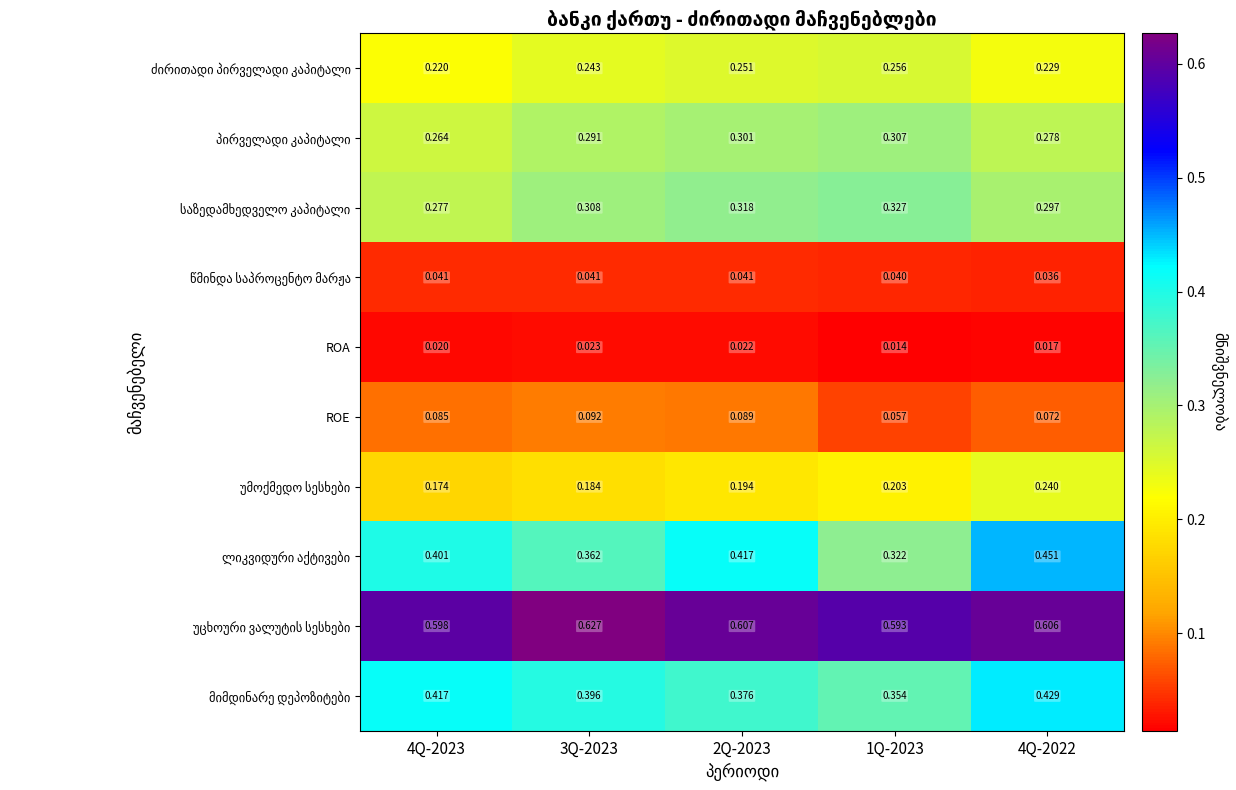

How many series are shown in this chart?

10